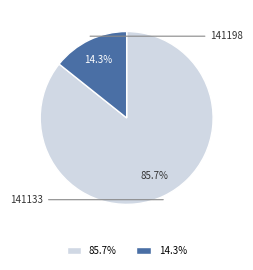

What is the change in value from 141133 to 141198?

-5